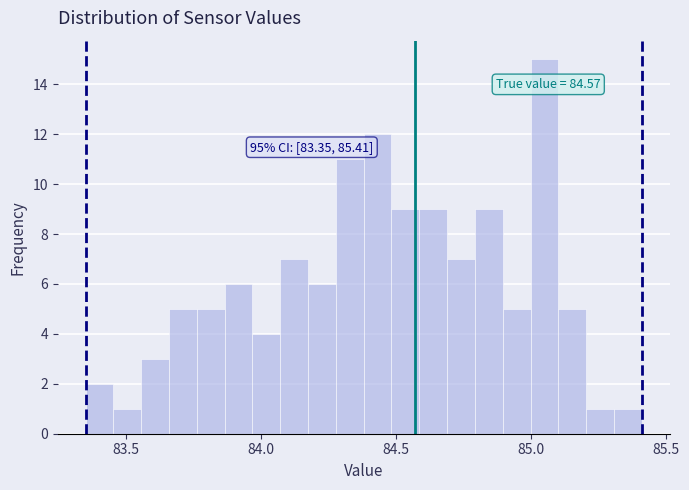

Around what value on the x-axis is the tallest bar? Give the approximate position of its centre, as read against the axis.

85.05